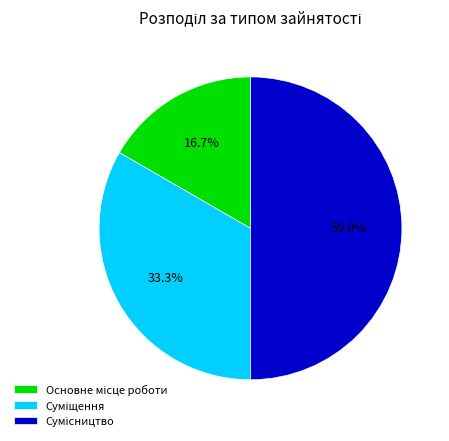

True or false: Суміщення accounts for 33% of the total.

True